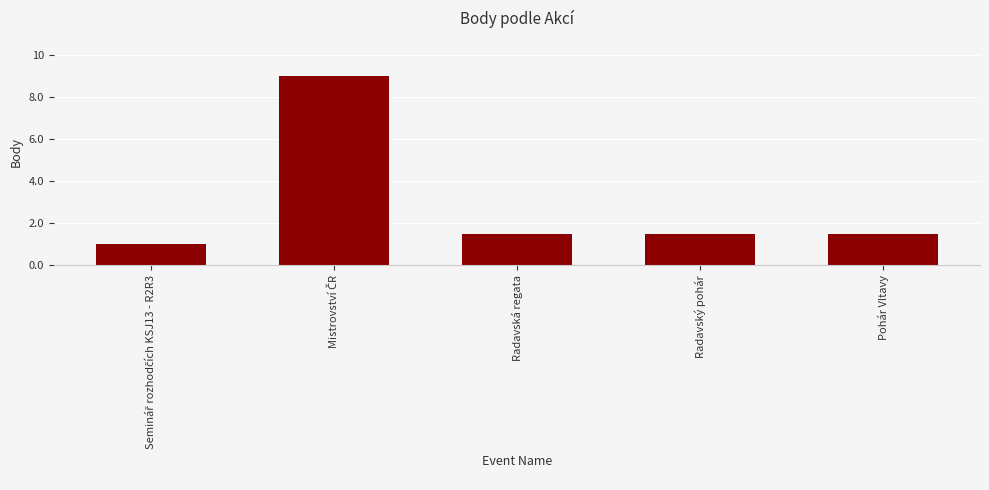

What is the greatest value displayed?

9.0